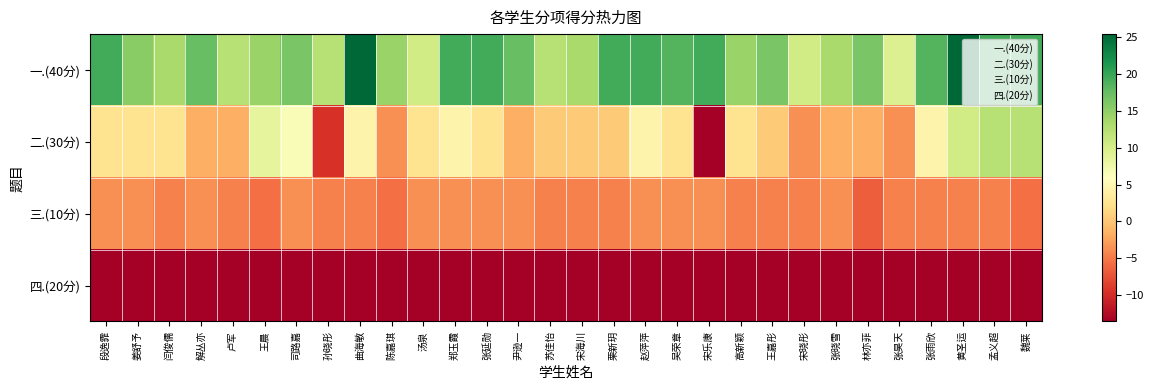

Which category has the highest value across all series?

曲海敏